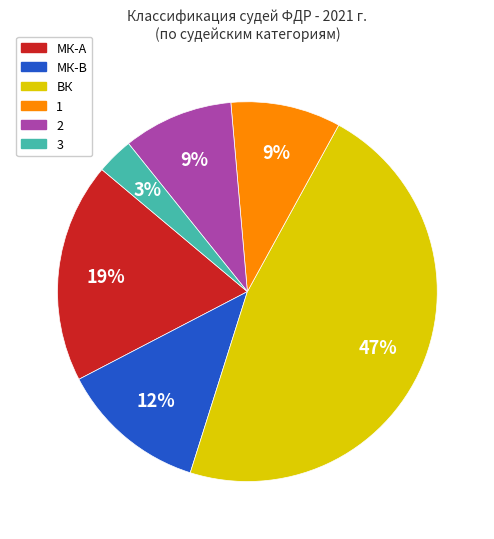

To the nearest percent, what is the difference between the largest and smallest slice percentages?

44%